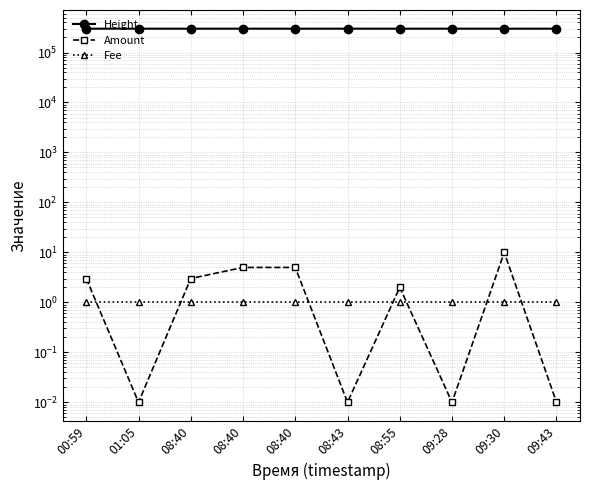

At which category does the chart reach its peak across all series?

09:43